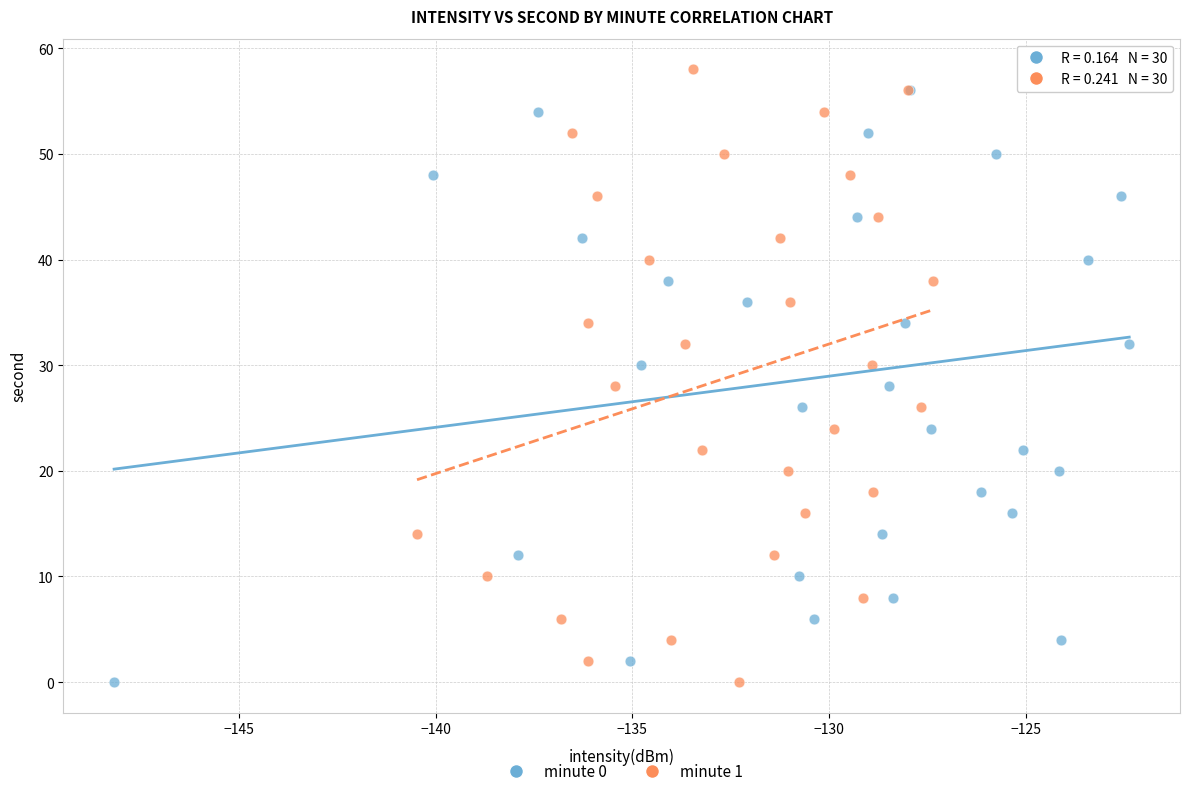

What are all the series names shown in the legend?

minute 0, minute 1